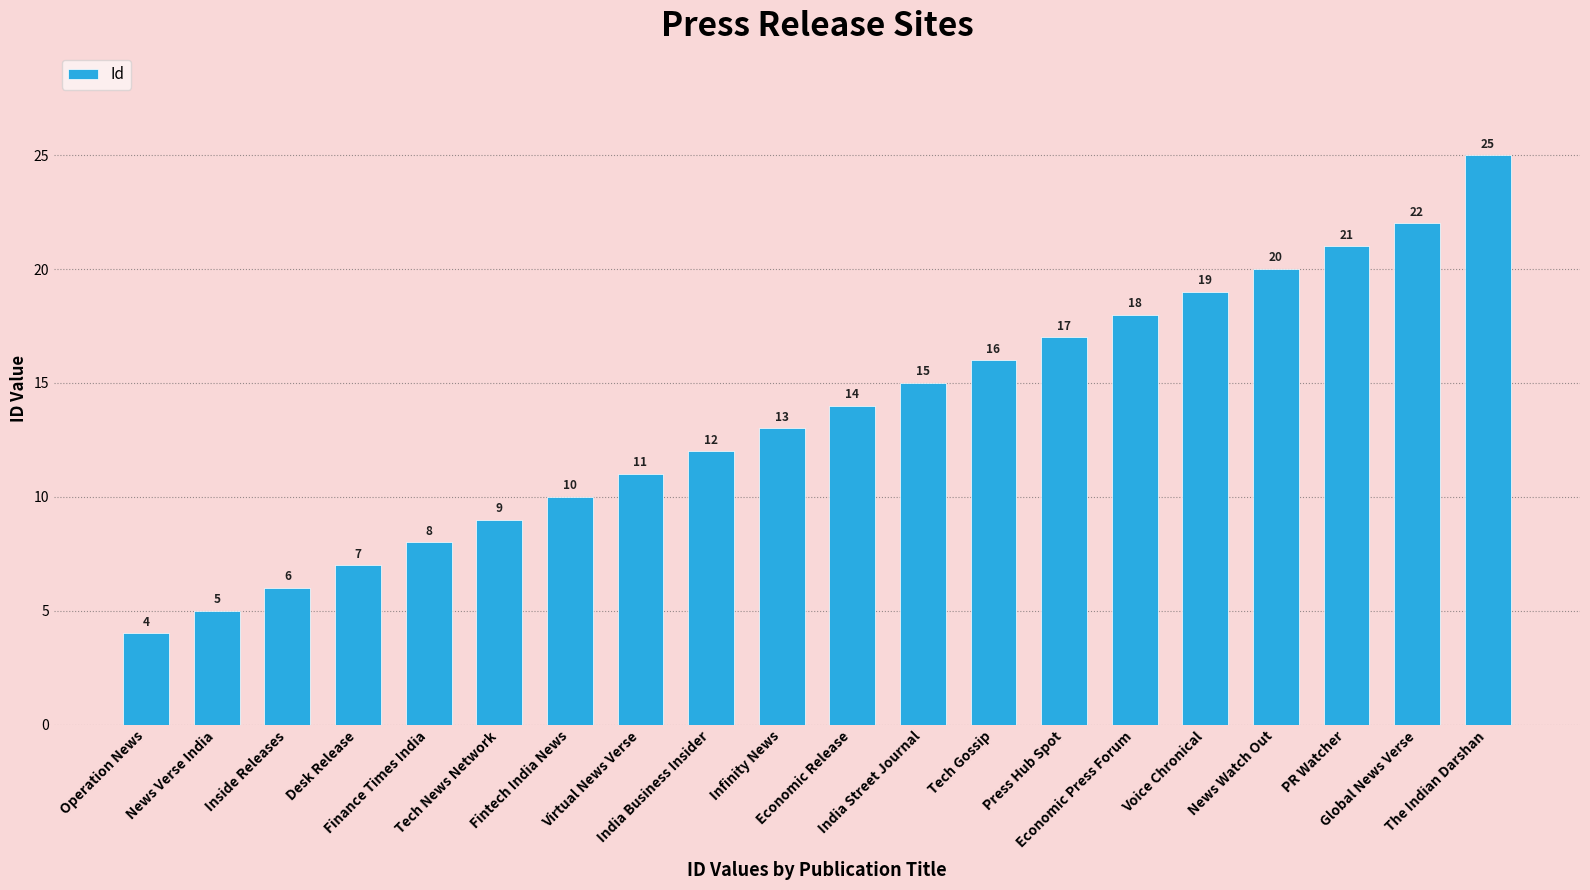

Rank the categories by value from lowest to highest.

Operation News, News Verse India, Inside Releases, Desk Release, Finance Times India, Tech News Network, Fintech India News, Virtual News Verse, India Business Insider, Infinity News, Economic Release, India Street Journal, Tech Gossip, Press Hub Spot, Economic Press Forum, Voice Chronical, News Watch Out, PR Watcher, Global News Verse, The Indian Darshan